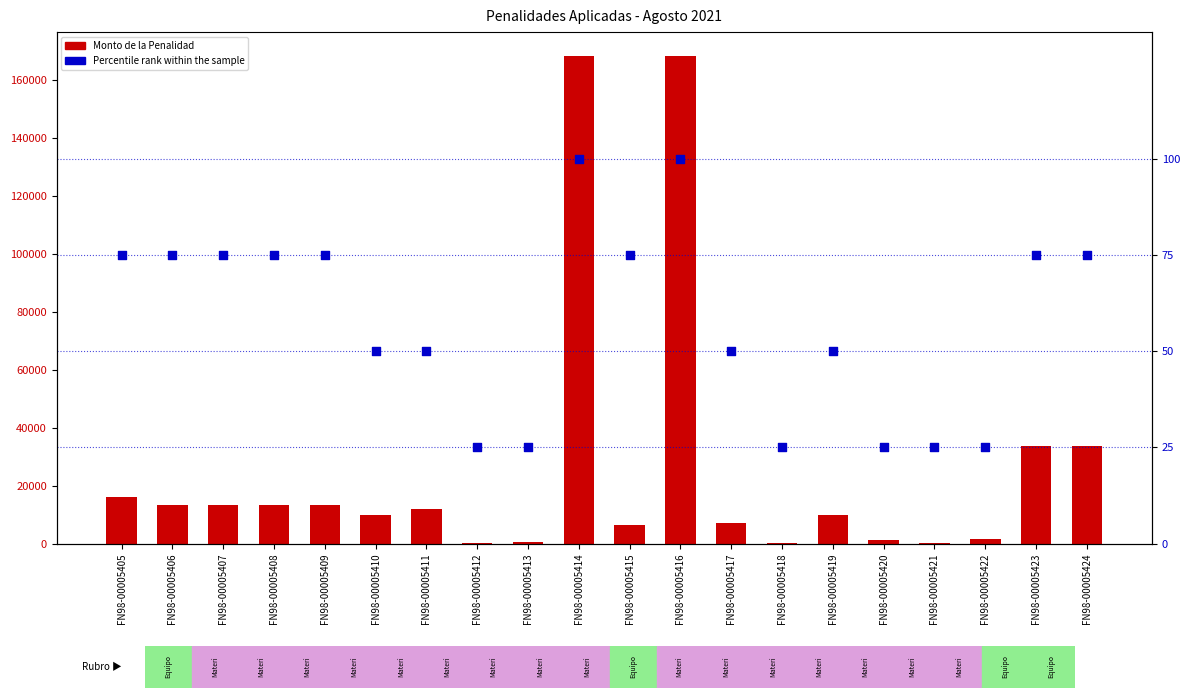

At how many categories does at least one series exceed 70552?

2